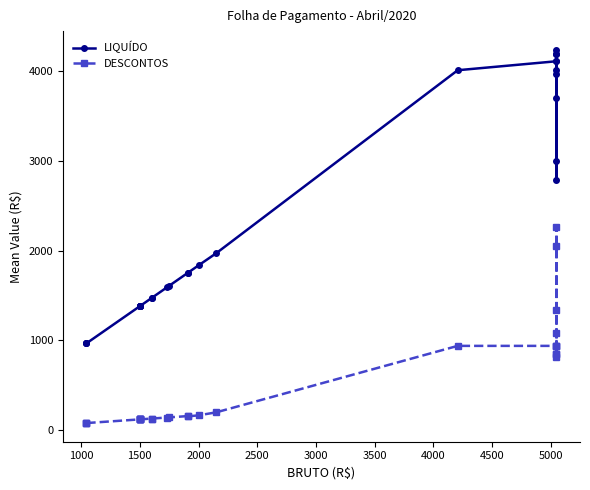

How many data points does each series have?

29